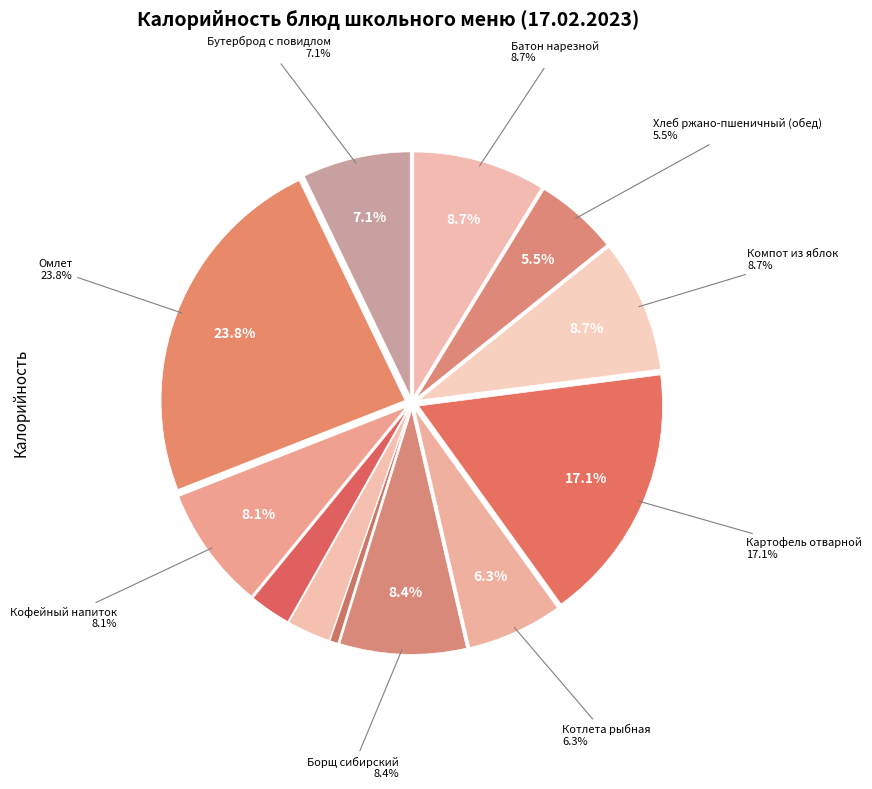

To the nearest percent, what percentage of the pie is Компот из яблок?

9%